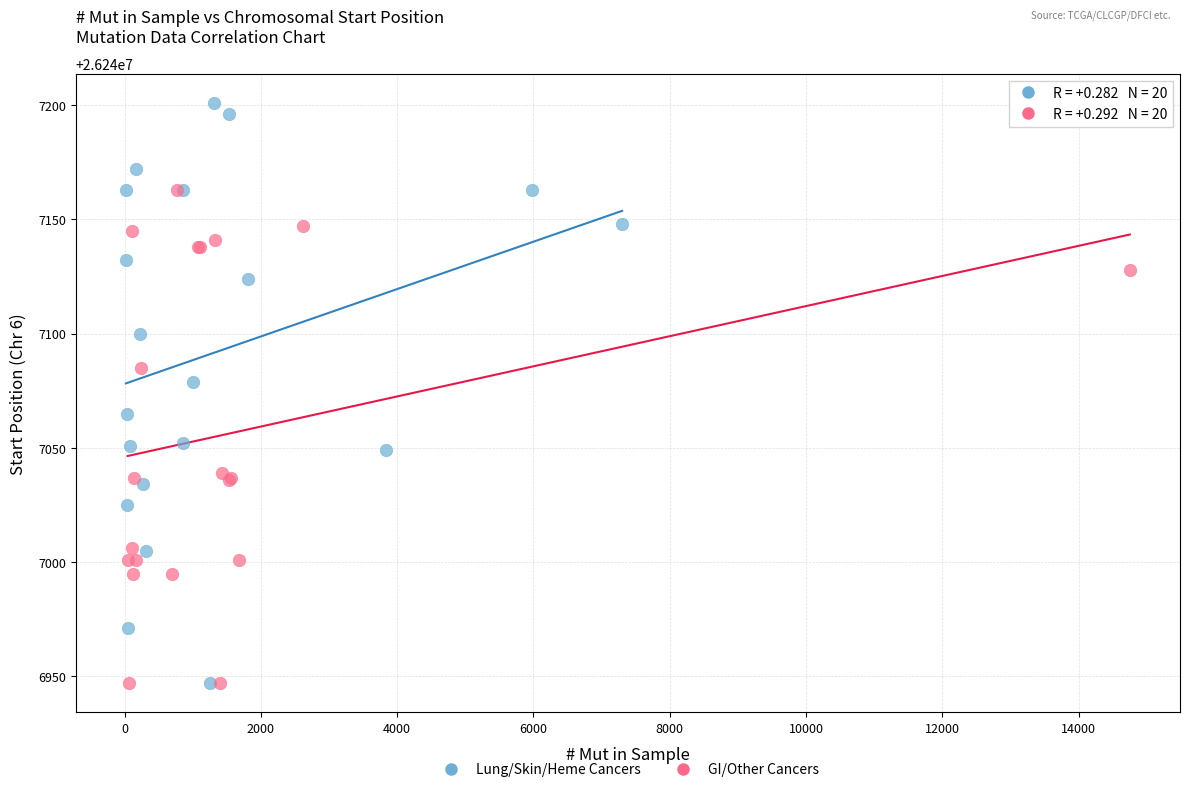

Which series has the largest Y range (max minus min)?

Lung/Skin/Heme Cancers